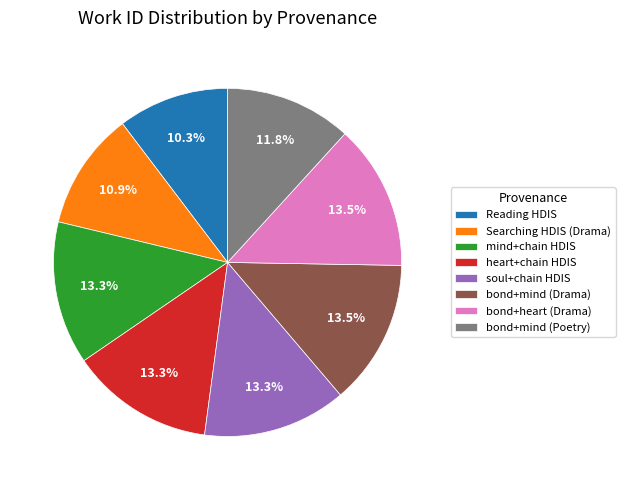

How much of the chart is everything except bond+mind (Poetry)?

88.2%